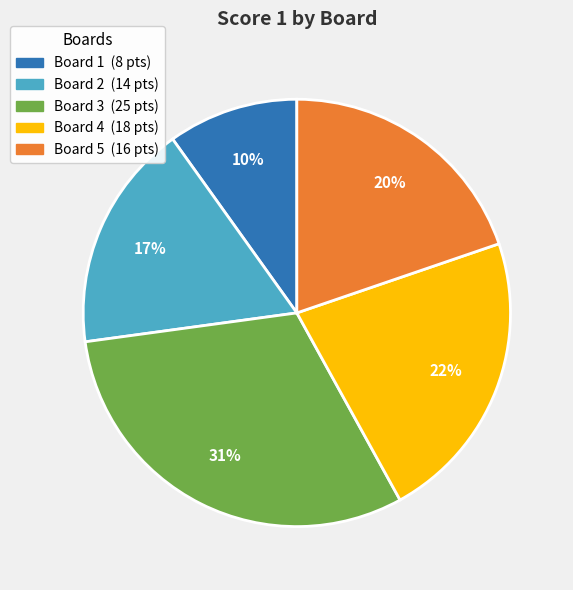

How many segments does this pie chart have?

5